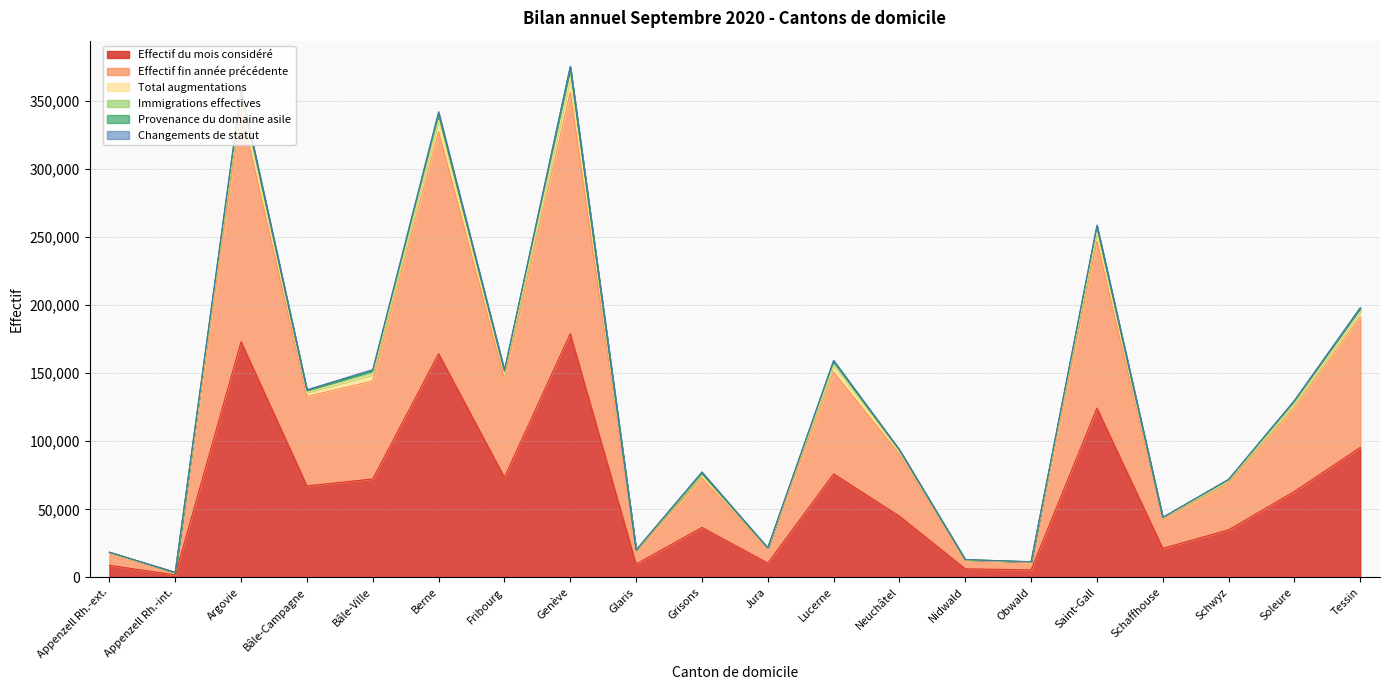

What is the maximum value for Effectif du mois considéré?

179108